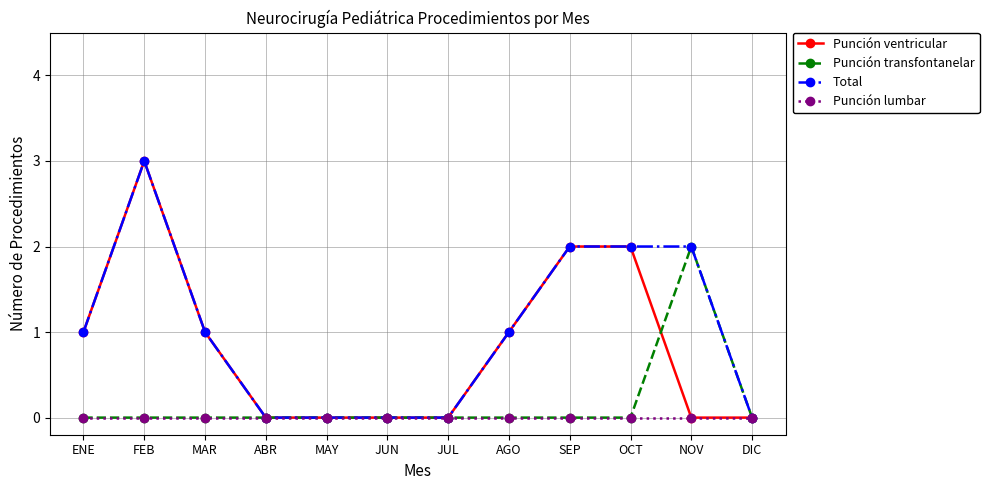

How many series are shown in this chart?

4